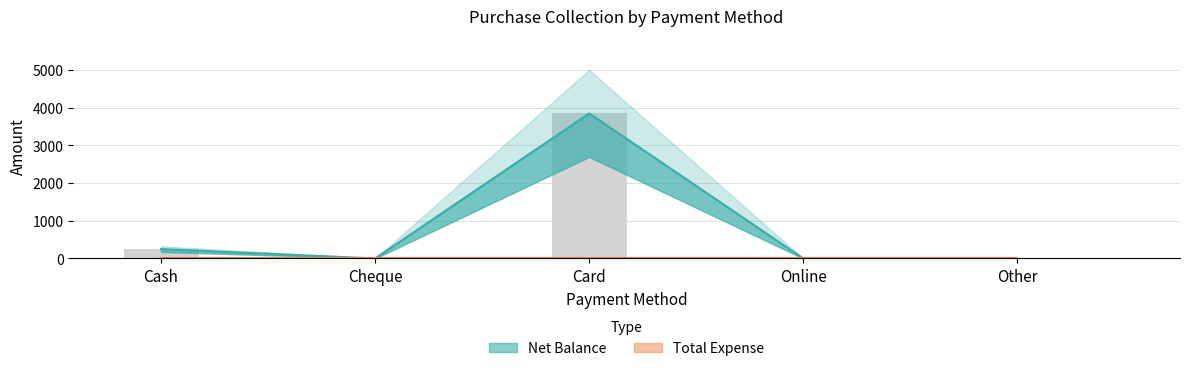

What is the sum of the values at Online and Cash?

249